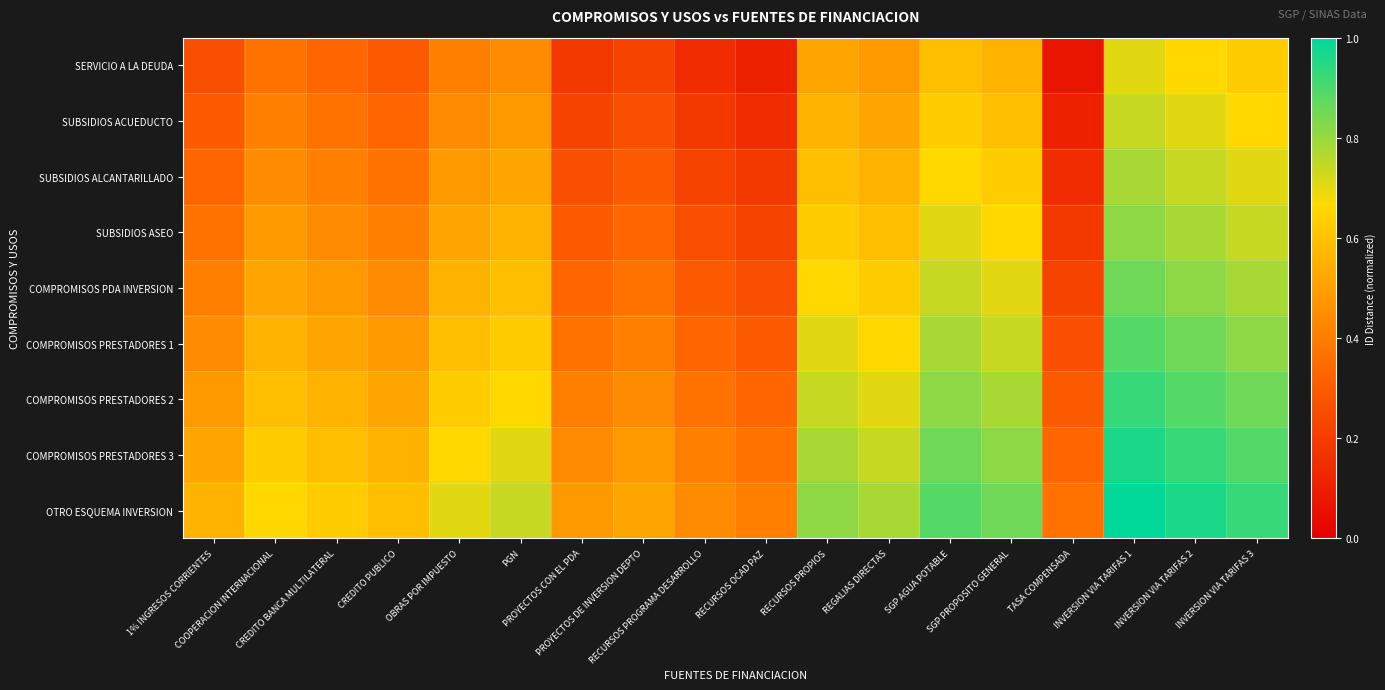

What is the difference between the highest and lowest values at PROYECTOS CON EL PDA?

0.3